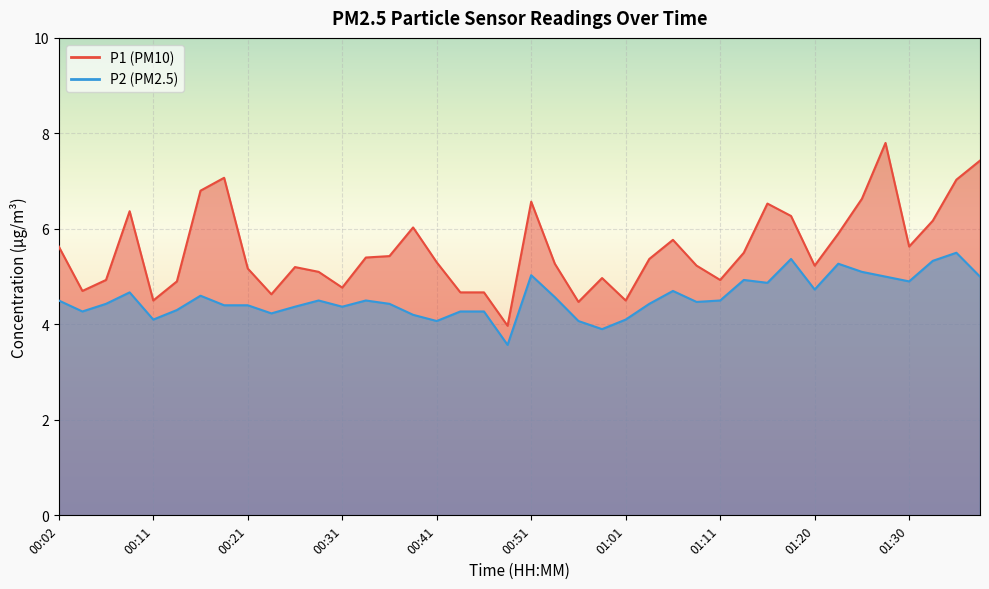

What is the value of the P1 point at the 6th from the left?

4.9